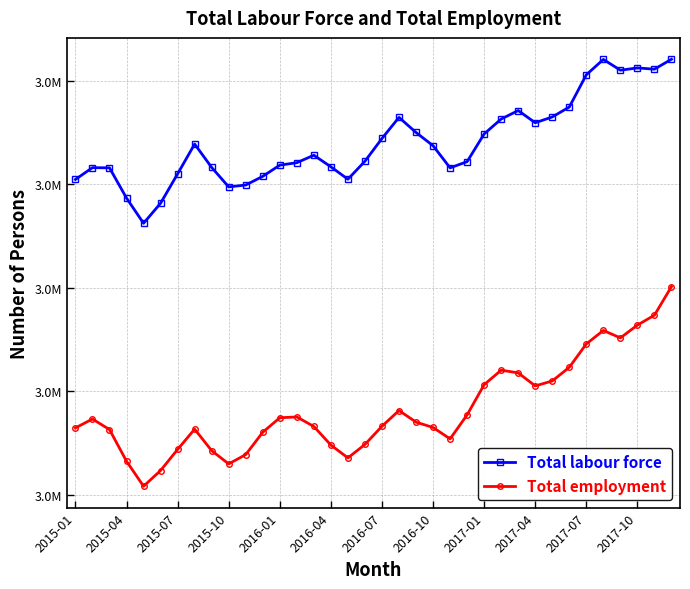

What are all the series names shown in the legend?

Total labour force, Total employment